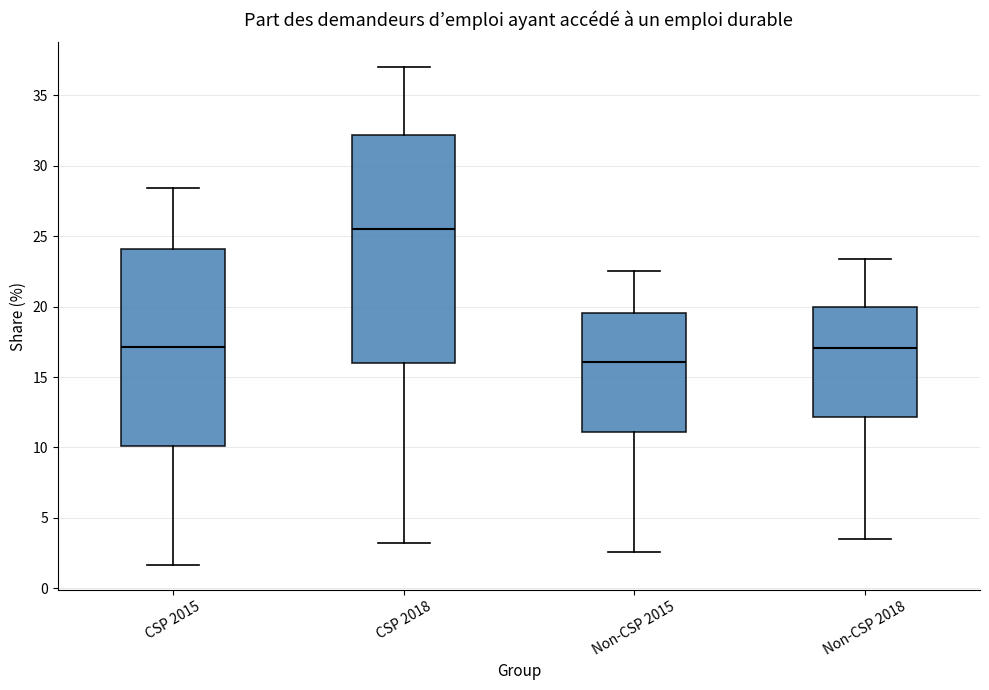

Where is the upper edge of the box for CSP 2015 on the y-axis? The values are not printed on the chart, so give them approximately, as read against the axis.

24.0